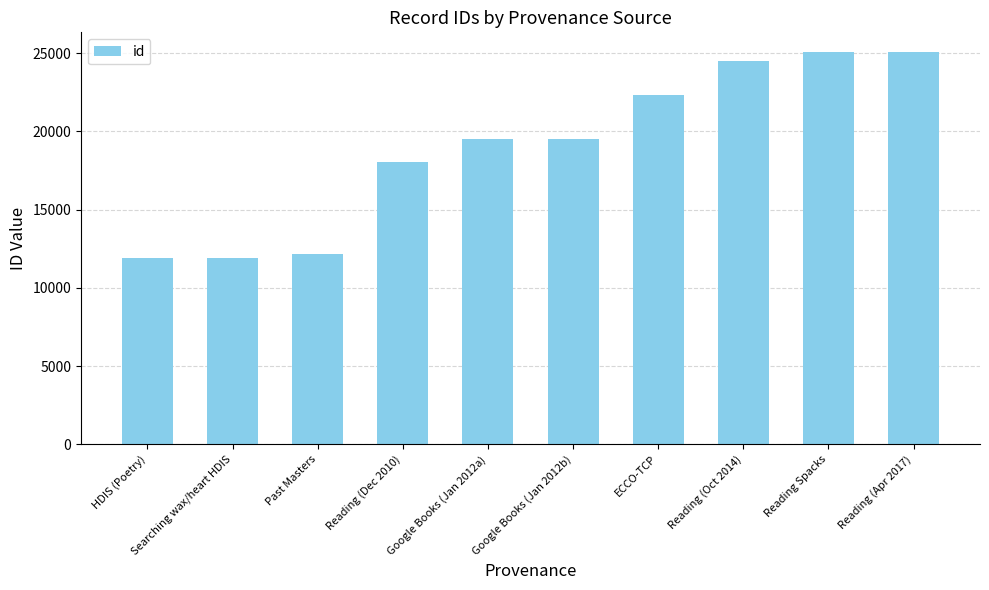

The chart shows a value of 34615 at Google Books (Jan 2012a). True or false?

False